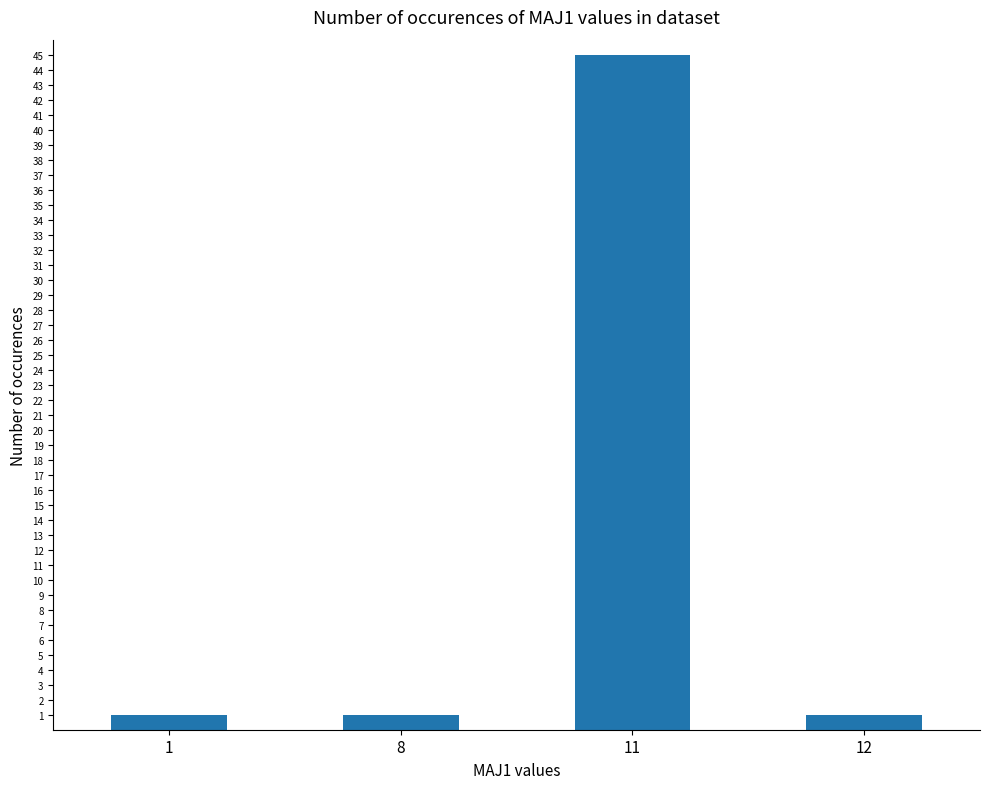

Between 11 and 1, which is larger?

11